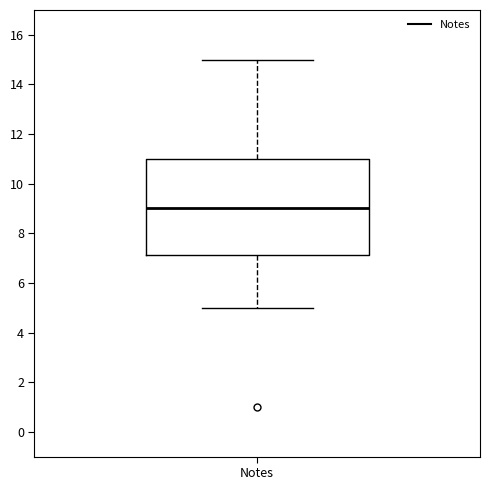

Where does the upper whisker of the box for Notes end on the y-axis? The values are not printed on the chart, so give them approximately, as read against the axis.

15.0